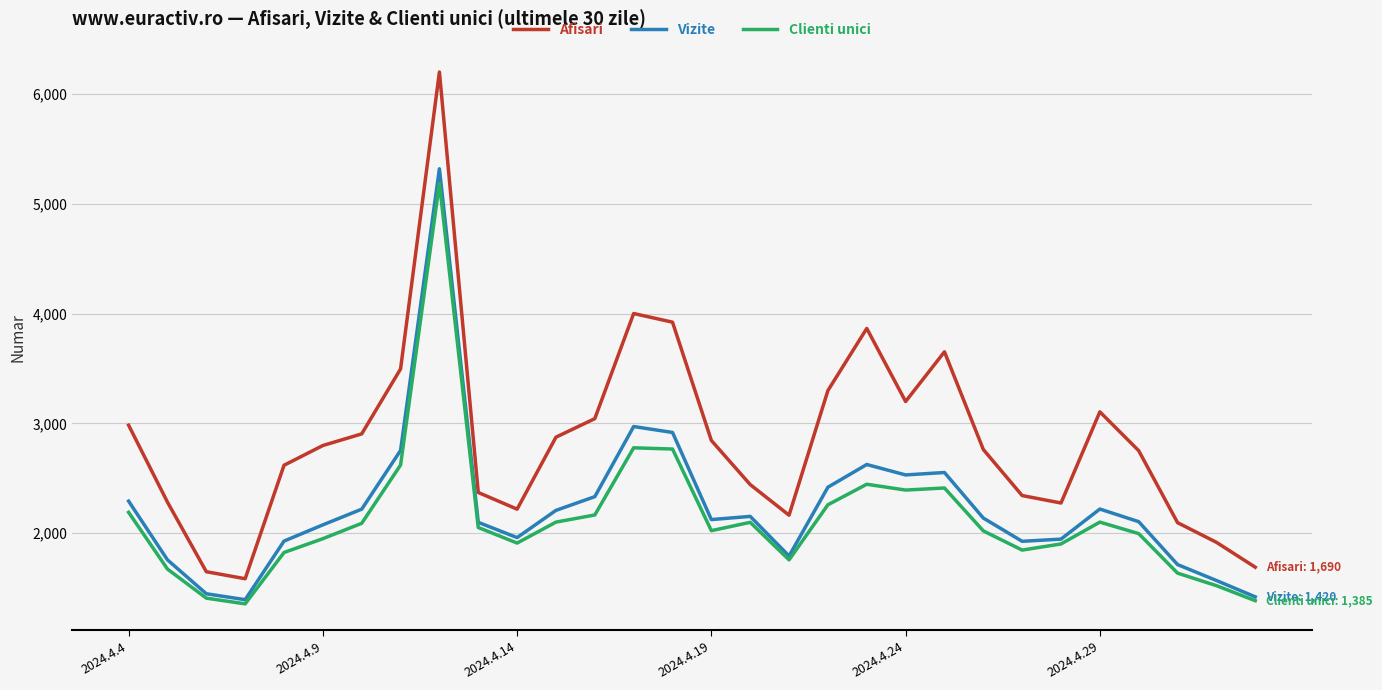

True or false: Afisari has more than 1 points higher than both neighbors.

True